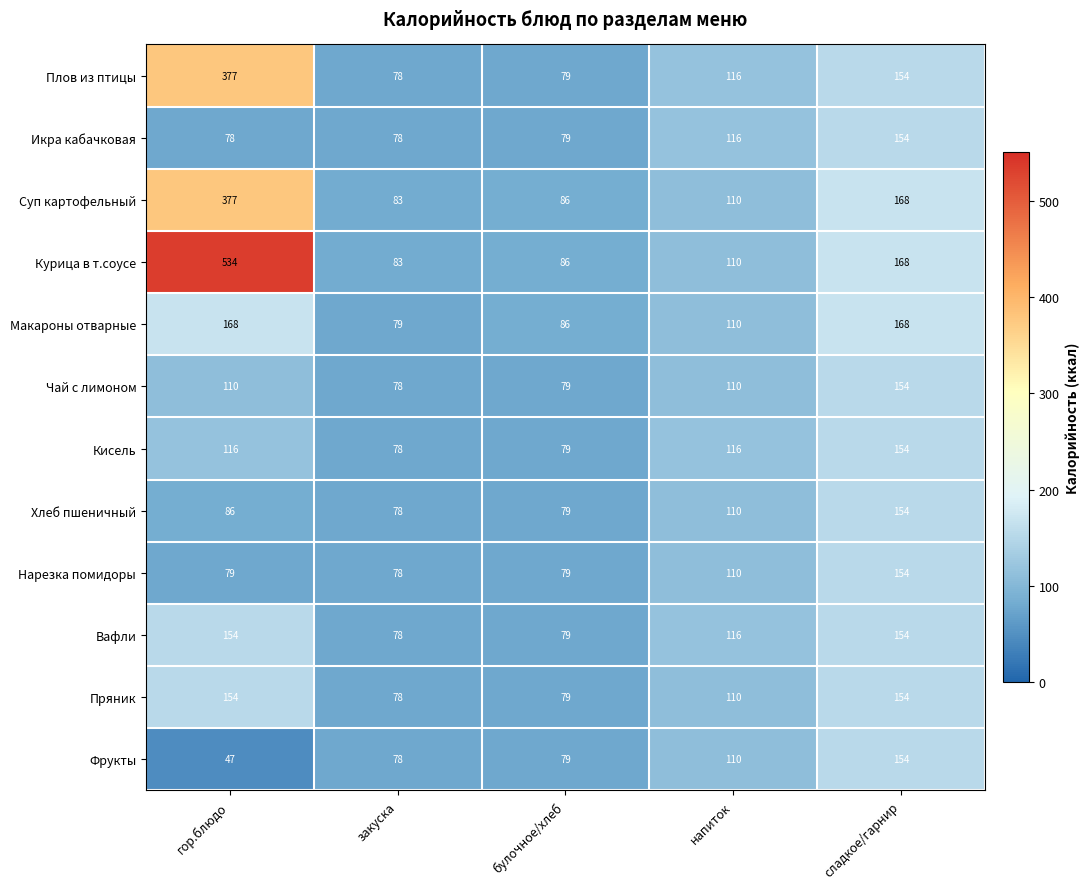

Rank the categories by Суп картофельный value from lowest to highest.

закуска, булочное/хлеб, напиток, сладкое/гарнир, гор.блюдо